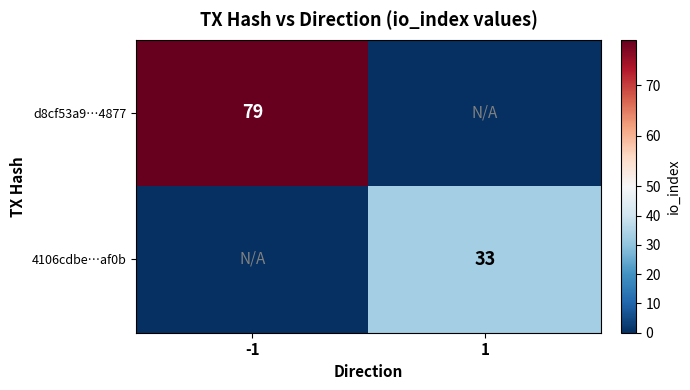

The d8cf53a9…4877 series shows 33 at -1. True or false?

False